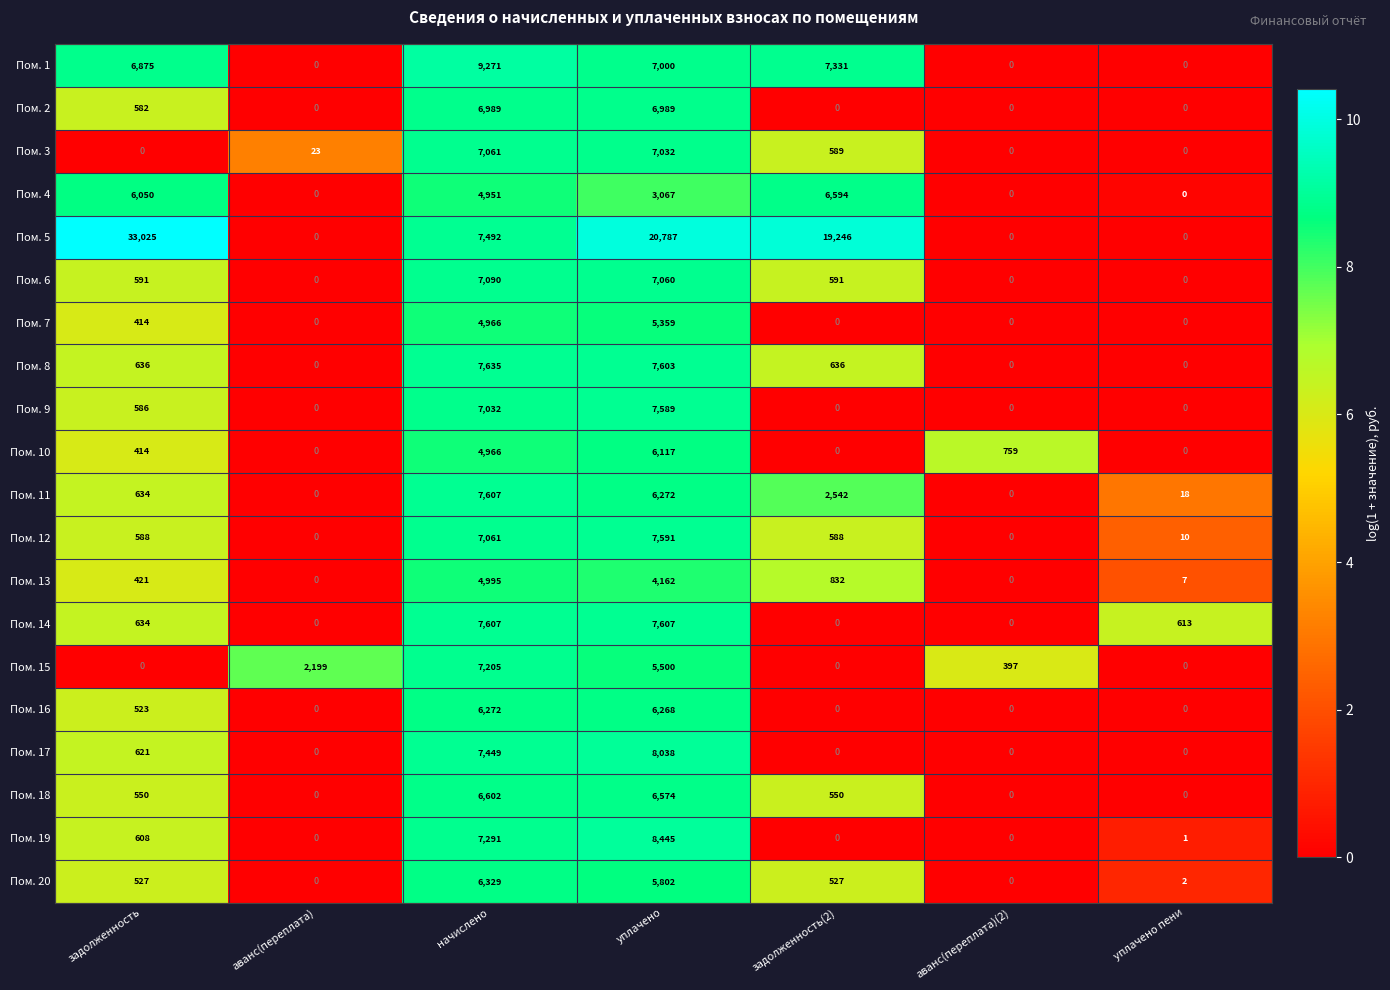

What is the difference between the Пом. 9 values at начислено and аванс(переплата)?

7032